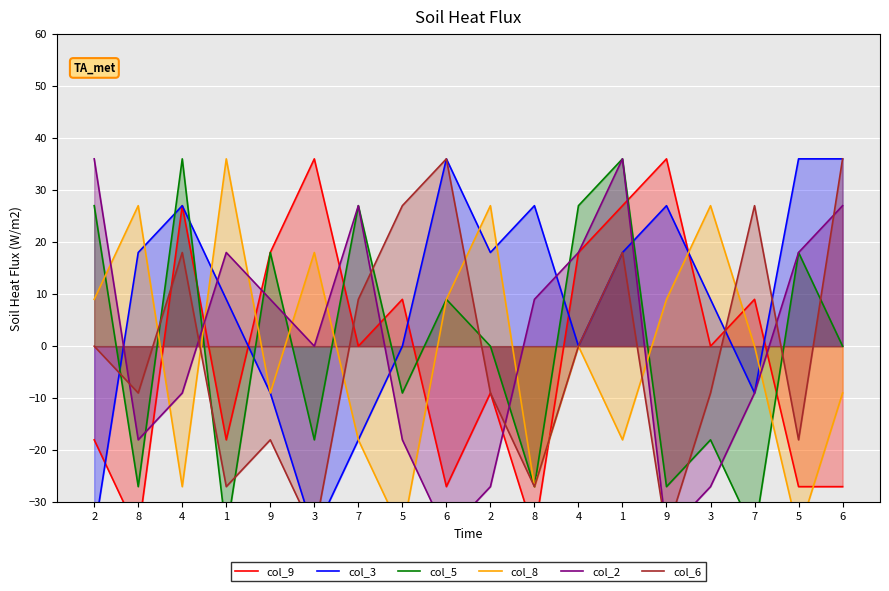

How many interior local peaks does the col_9 series have?

6